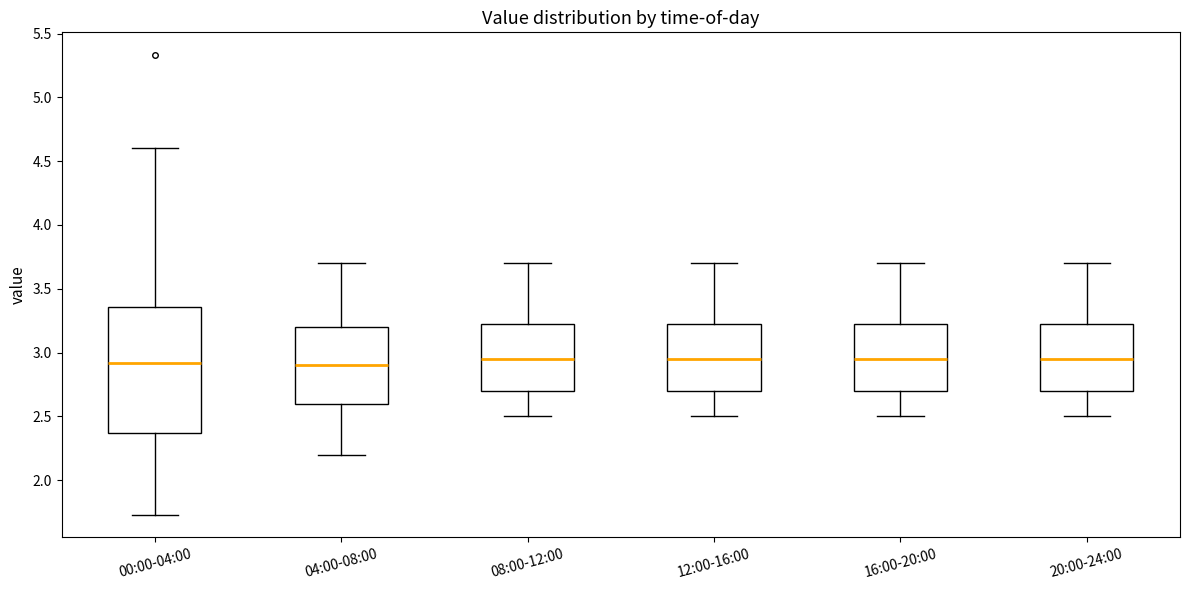

Reading left to right, read every box against the y-axis: the position of its median line, the range the box covers, and the ends of its whiskers. The values are not printed on the chart, so give them approximately, as read against the axis.

00:00-04:00: median 2.90, box 2.35 to 3.35, whiskers 1.75 to 4.60
04:00-08:00: median 2.90, box 2.60 to 3.20, whiskers 2.20 to 3.70
08:00-12:00: median 2.95, box 2.70 to 3.25, whiskers 2.50 to 3.70
12:00-16:00: median 2.95, box 2.70 to 3.25, whiskers 2.50 to 3.70
16:00-20:00: median 2.95, box 2.70 to 3.25, whiskers 2.50 to 3.70
20:00-24:00: median 2.95, box 2.70 to 3.25, whiskers 2.50 to 3.70